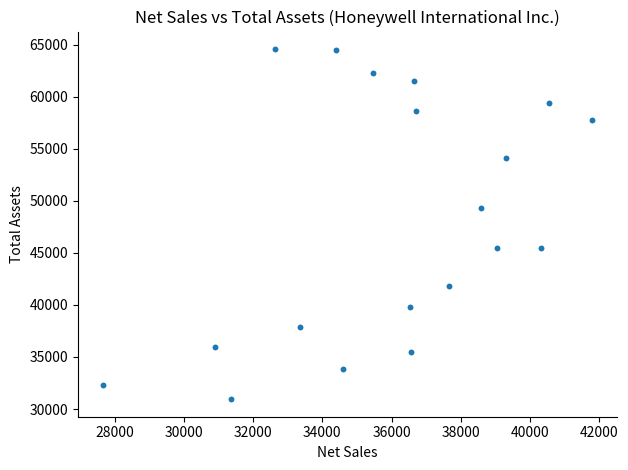

What Y value in the scatter plot is closest to 47763?

49316